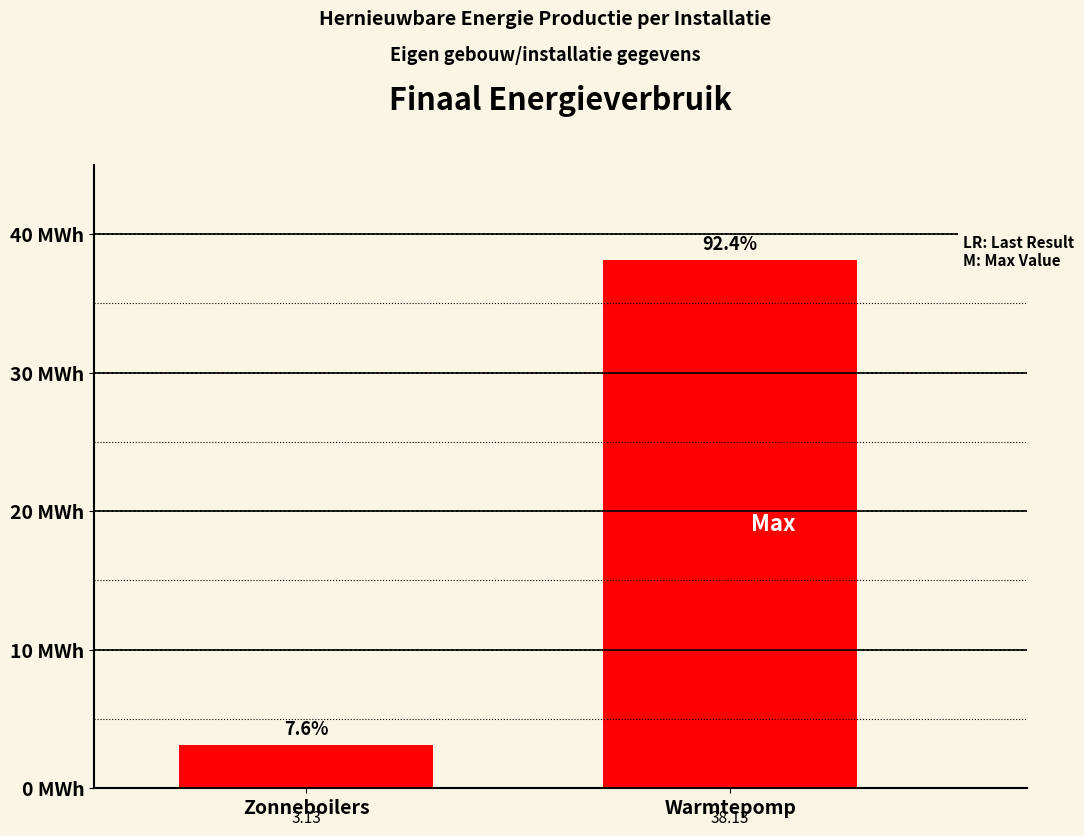

What is the ratio of the value at Warmtepomp to the value at Zonneboilers?

12.2